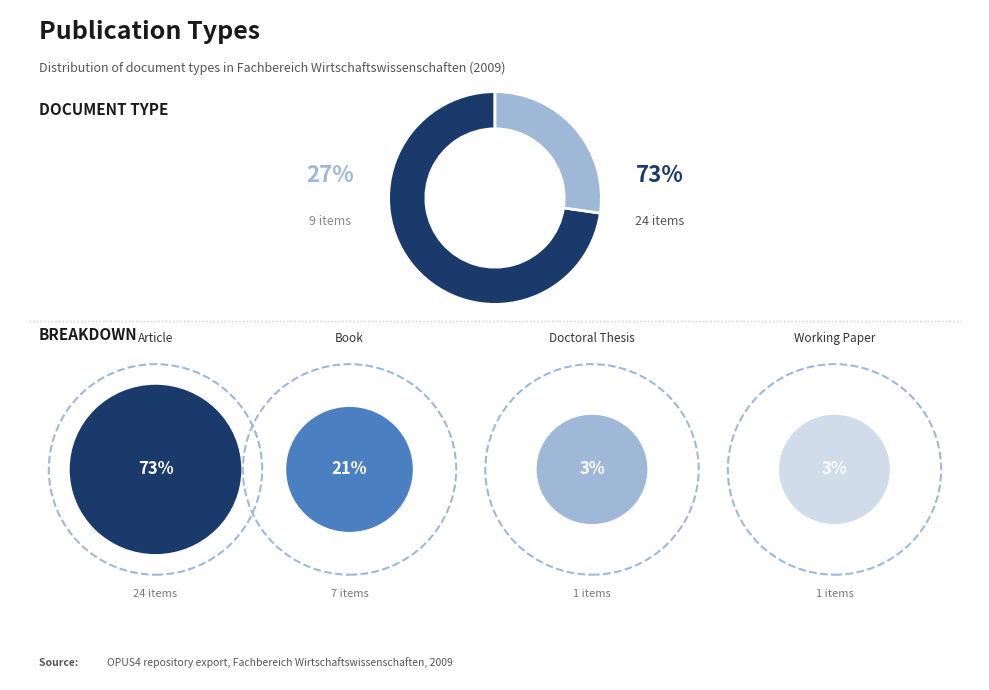

Does any single category account for the majority?

Yes